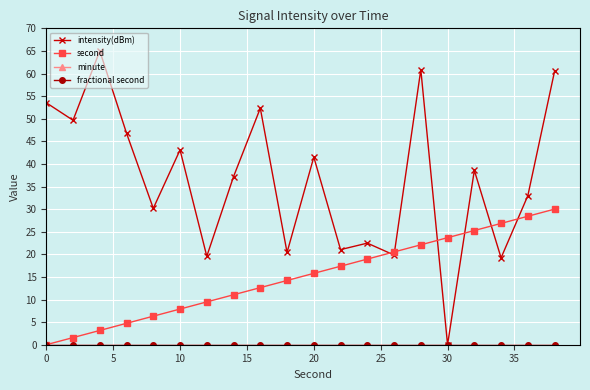

True or false: fractional second and second intersect in this chart.

False